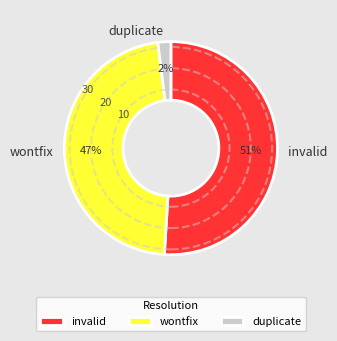

Do wontfix and duplicate together represent more than half of the pie?

No